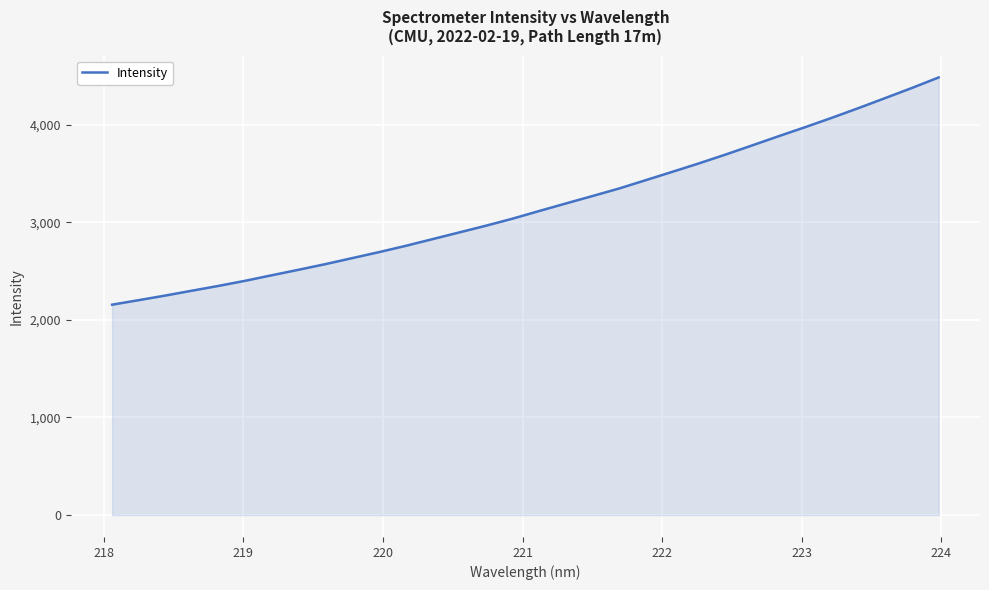

True or false: the data has more than 1 interior local peaks.

False